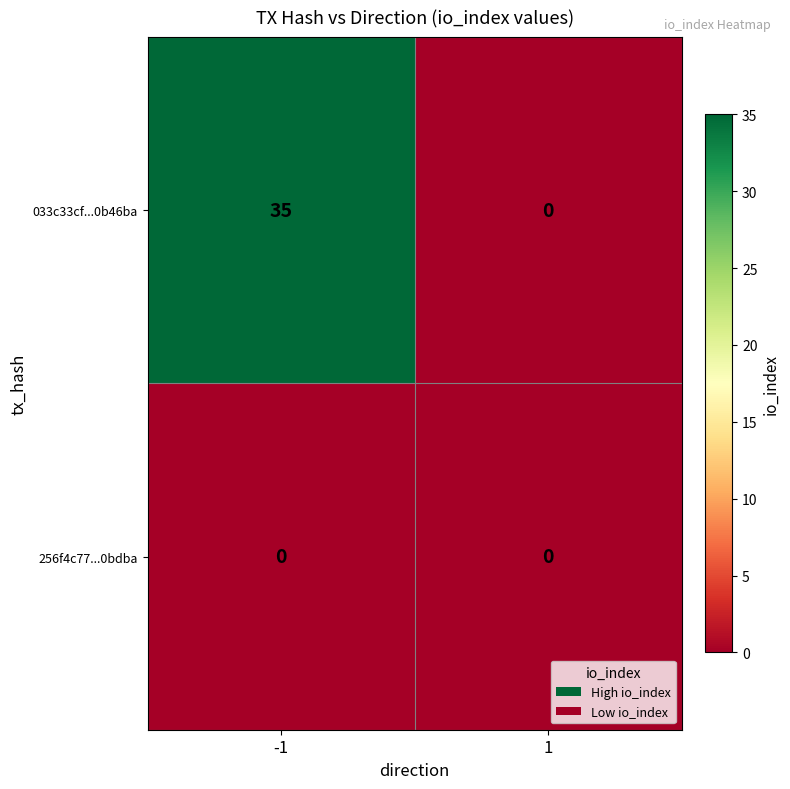

List the series in order of their overall mean, highest first.

033c33cf...0b46ba, 256f4c77...0bdba